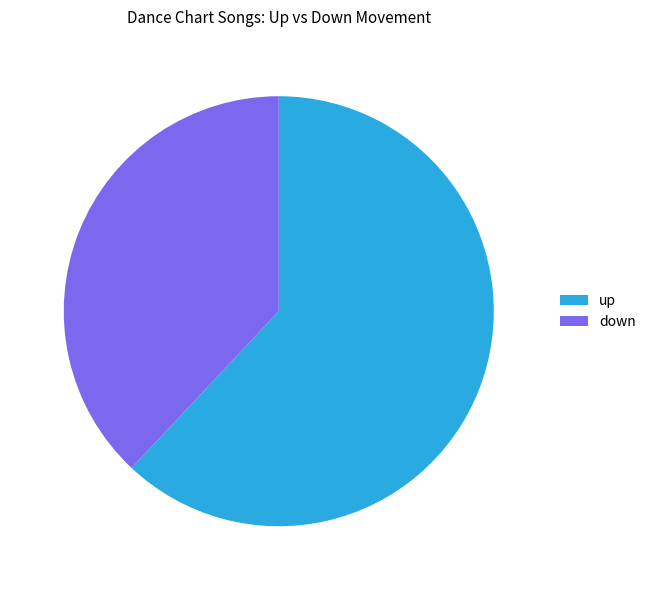

Do down and up together represent more than half of the pie?

Yes